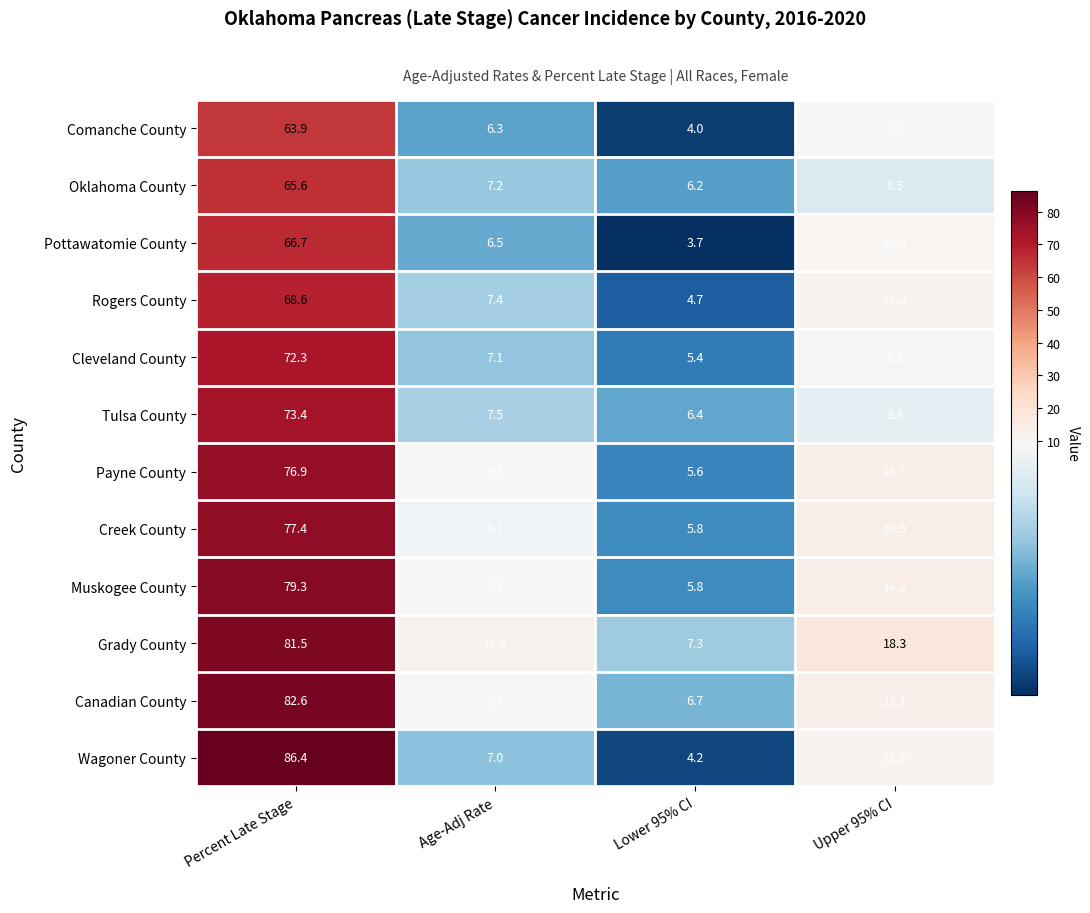

What is the greatest value displayed?

86.4